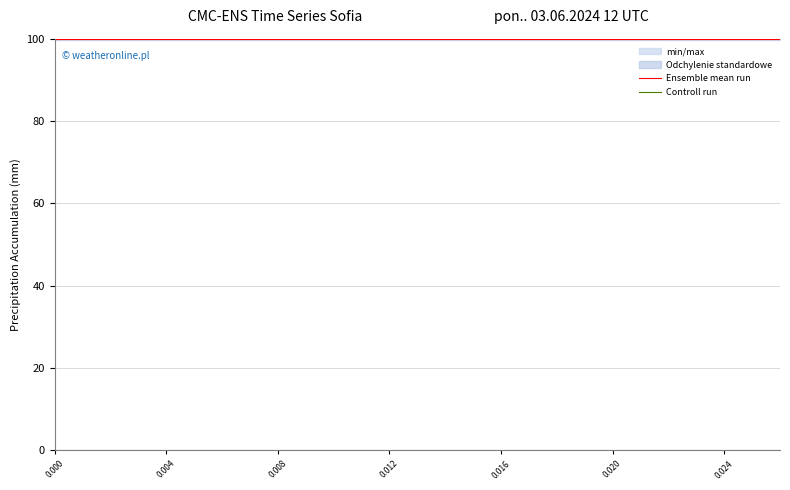

What position from the right is 0.016?

10